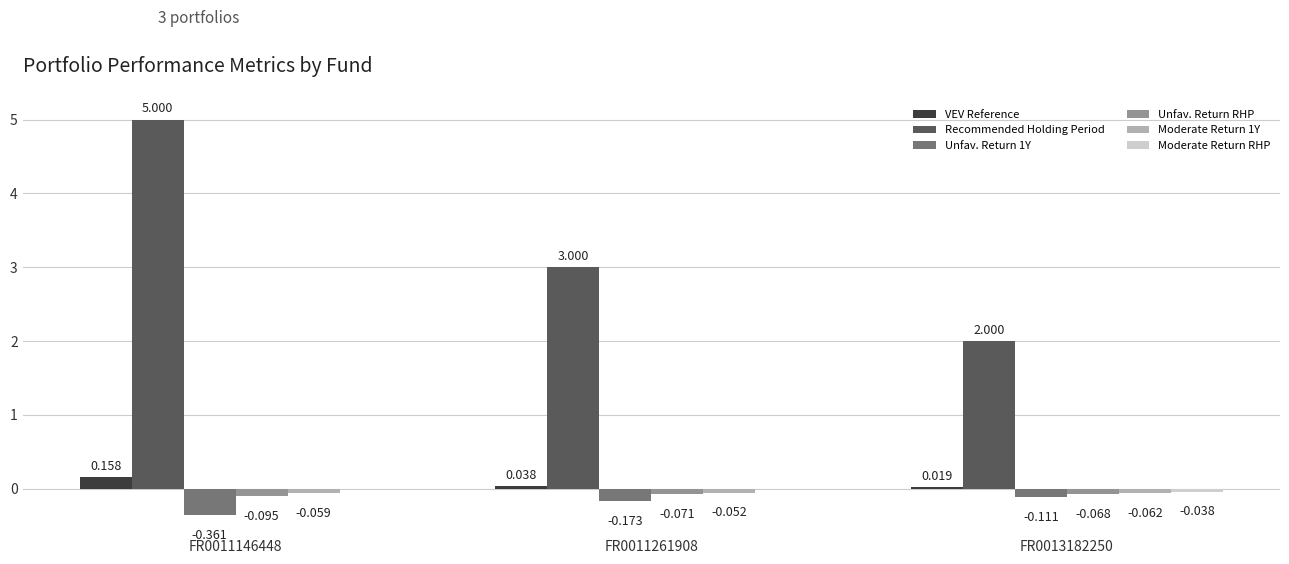

Which series changed the most between FR0011146448 and FR0011261908?

Recommended Holding Period